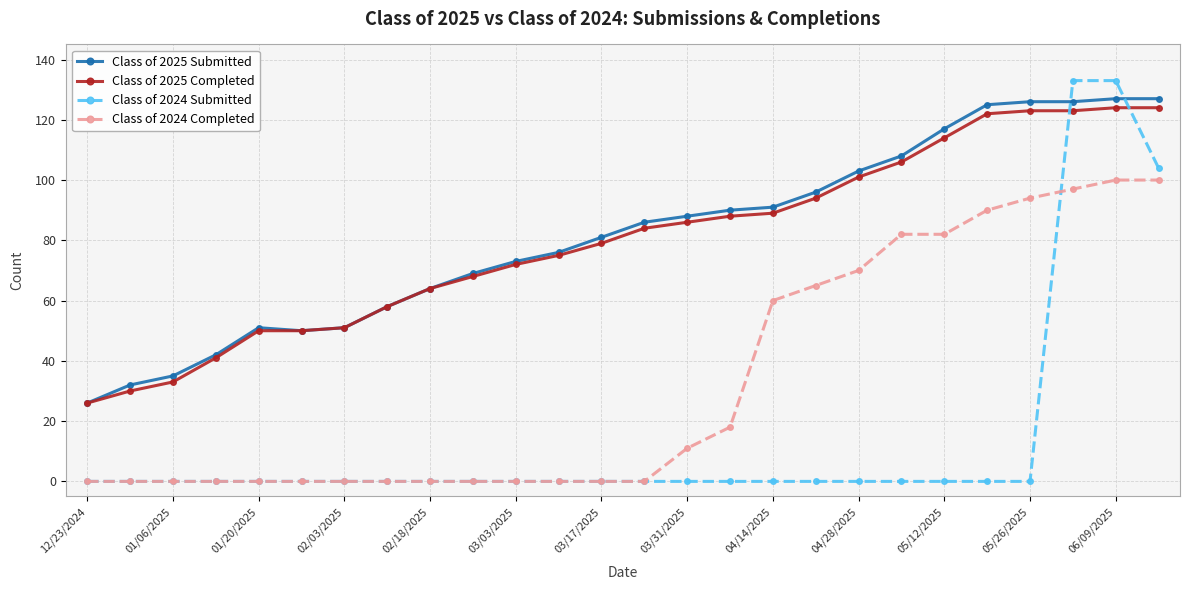

What is the minimum value for Class of 2025 Submitted?

26